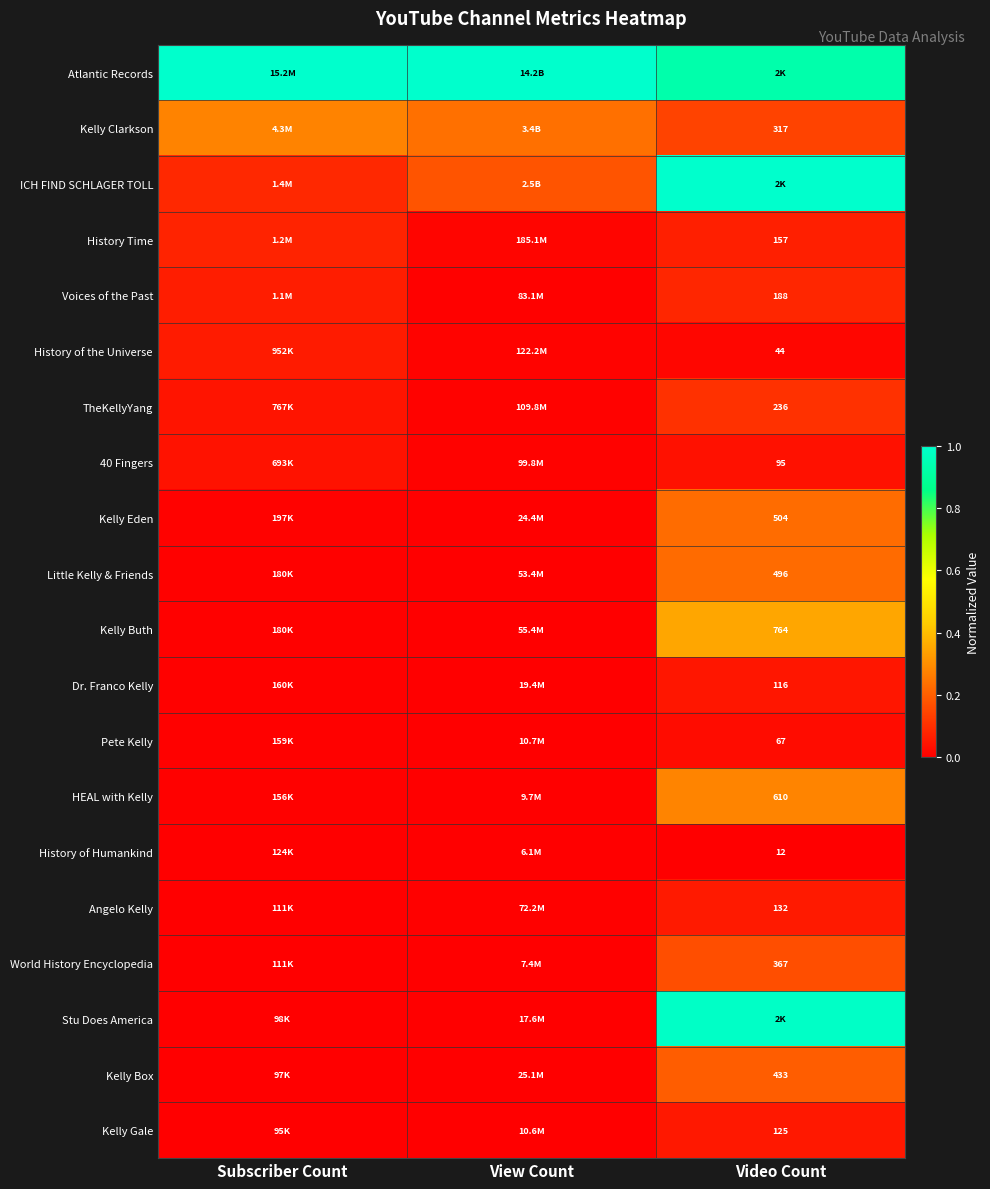

The Kelly Gale series shows 0.0 at Subscriber Count. True or false?

True